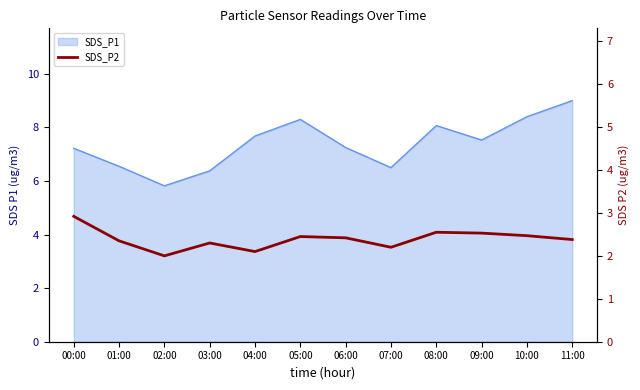

What is the label of the 11th point from the left?

10:00